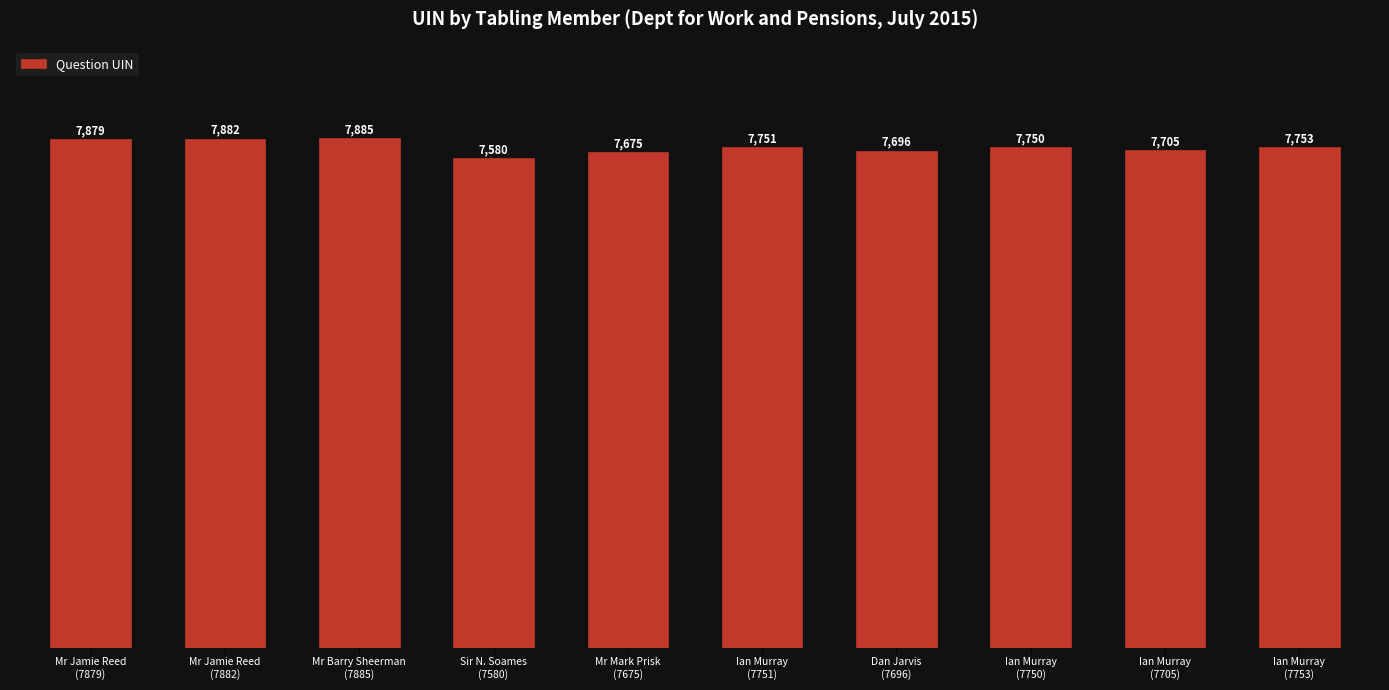

Rank the categories by value from highest to lowest.

Mr Barry Sheerman
(7885), Mr Jamie Reed
(7882), Mr Jamie Reed
(7879), Ian Murray
(7753), Ian Murray
(7751), Ian Murray
(7750), Ian Murray
(7705), Dan Jarvis
(7696), Mr Mark Prisk
(7675), Sir N. Soames
(7580)